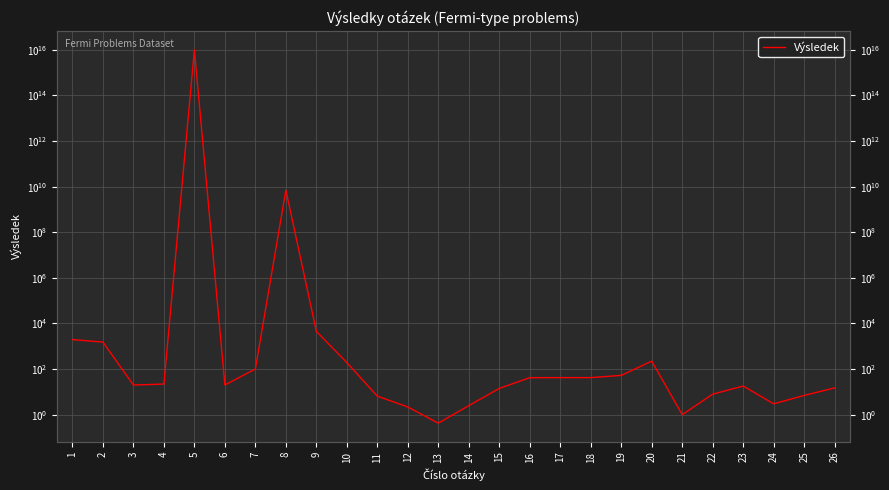

Where does the data first go above 22?

1